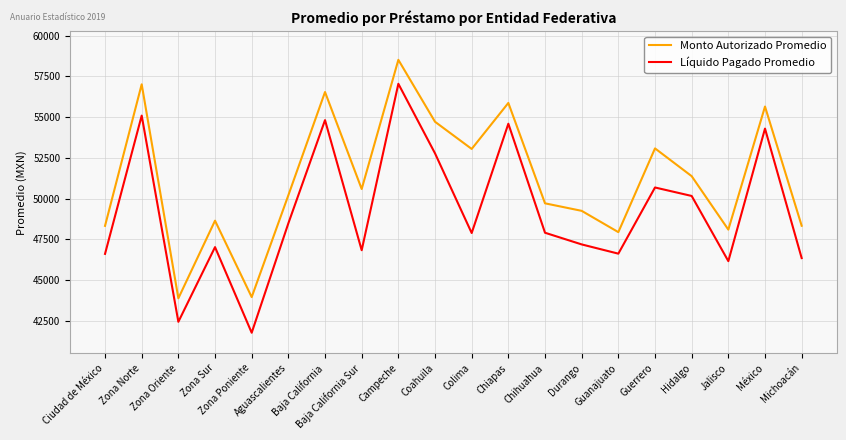

True or false: Monto Autorizado Promedio and Líquido Pagado Promedio cross at least once.

False